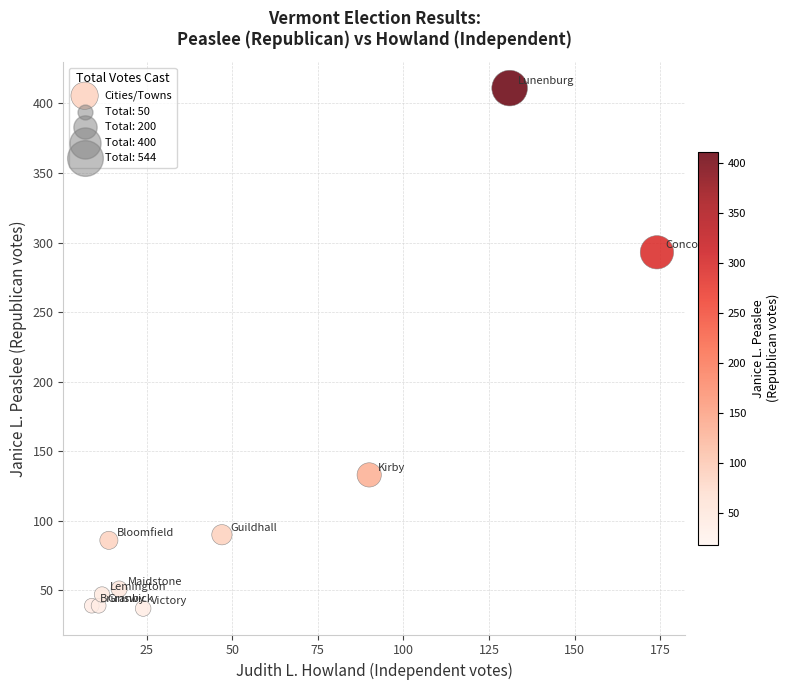

What is the average Y value?

123